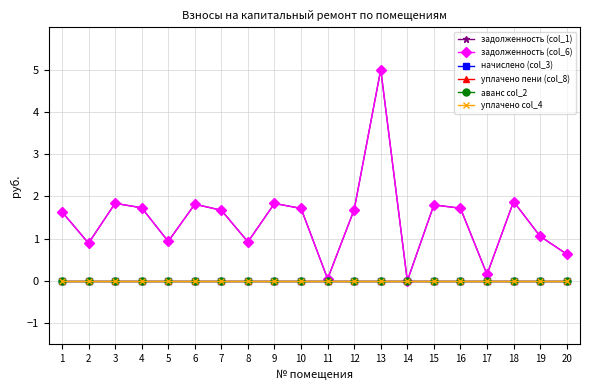

Is this an area chart (filled region under the line)?

No